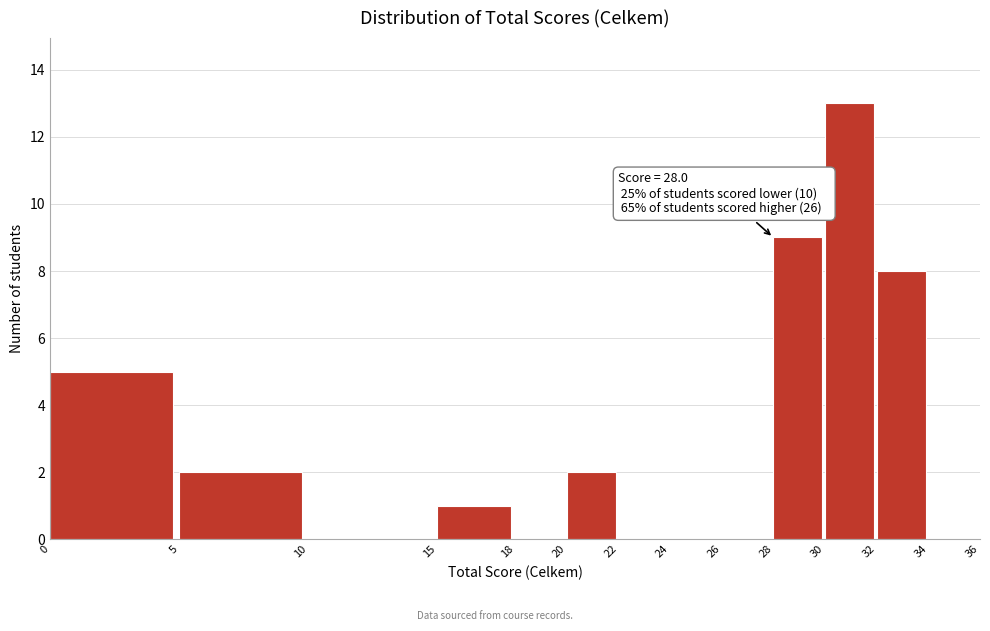

Over which range of the x-axis is the bar tallest?

30 to 32